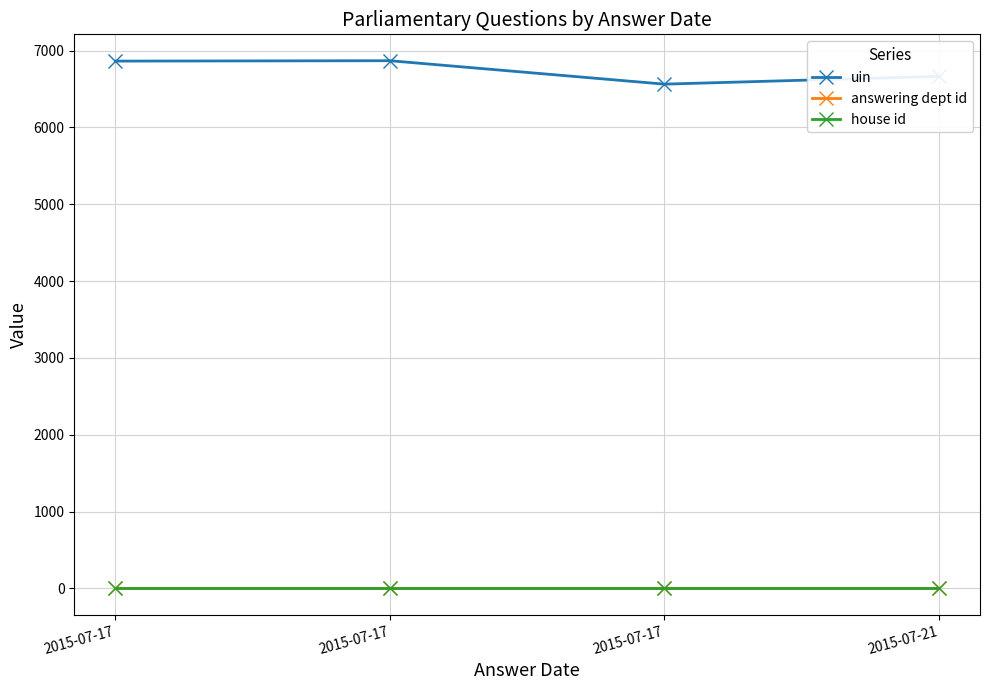

Which label corresponds to the smallest value in the chart?

2015-07-17